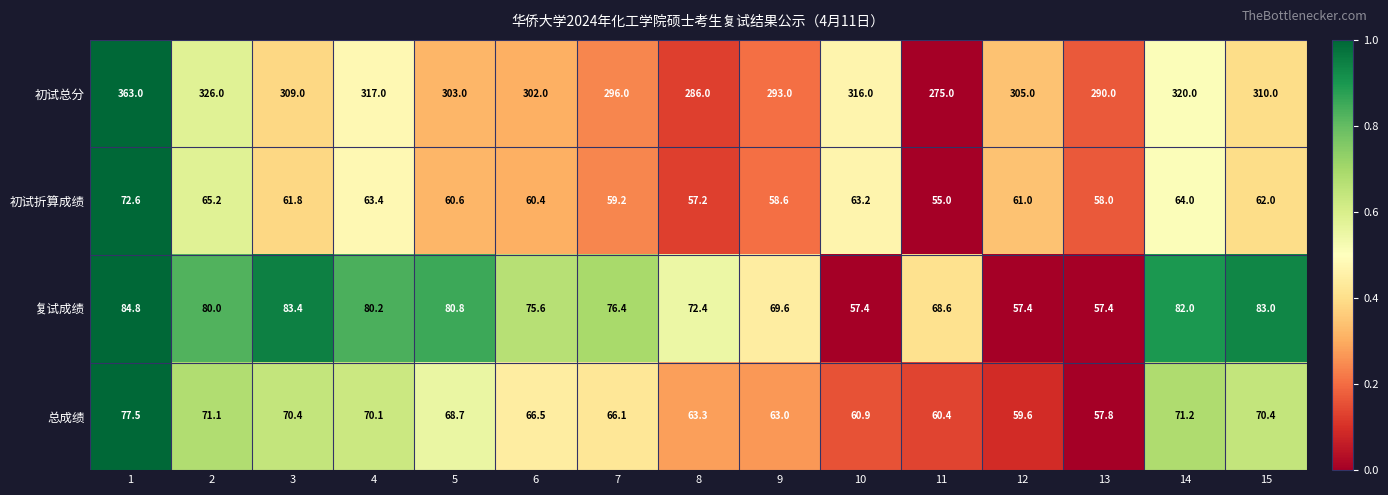

What value does the 初试总分 series have at 6?

302.0